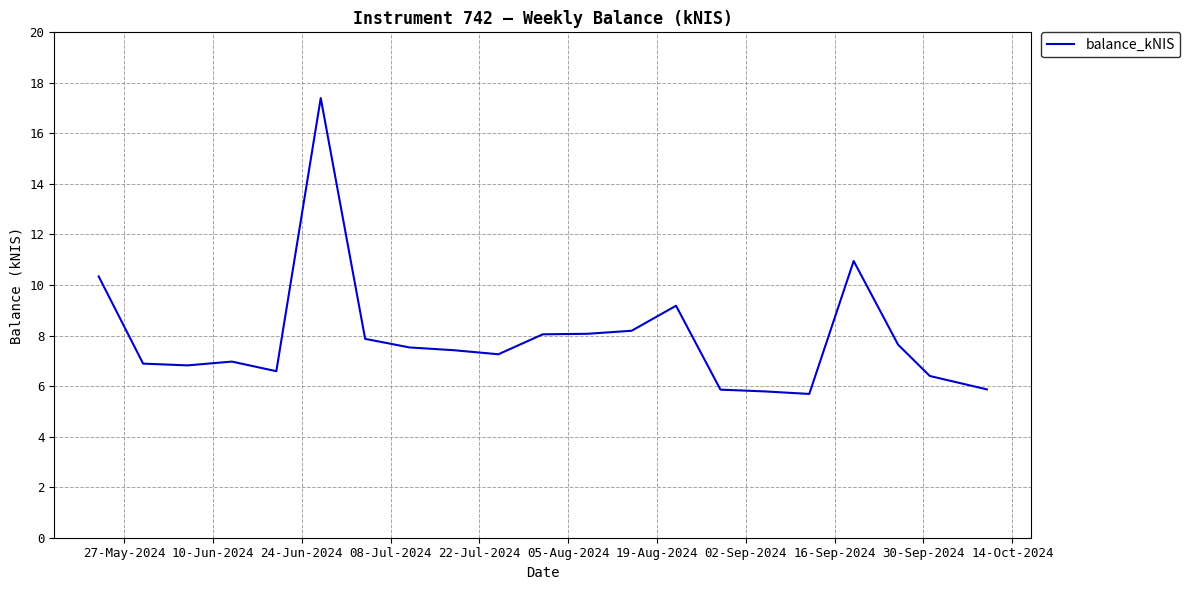

What is the maximum value shown in the chart?

17.4